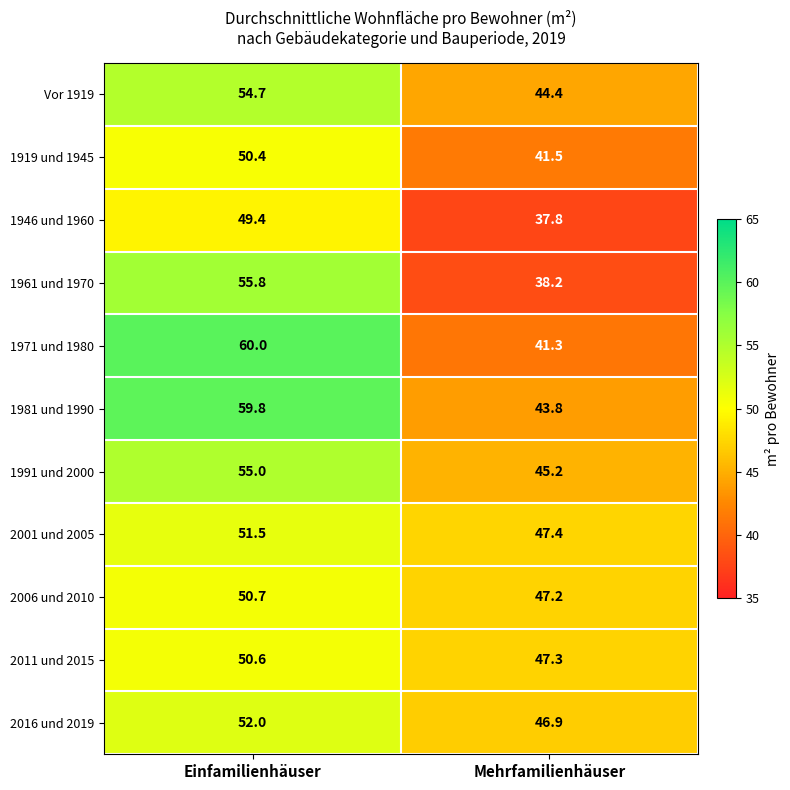

At which category is the sum across all series the highest?

Einfamilienhäuser